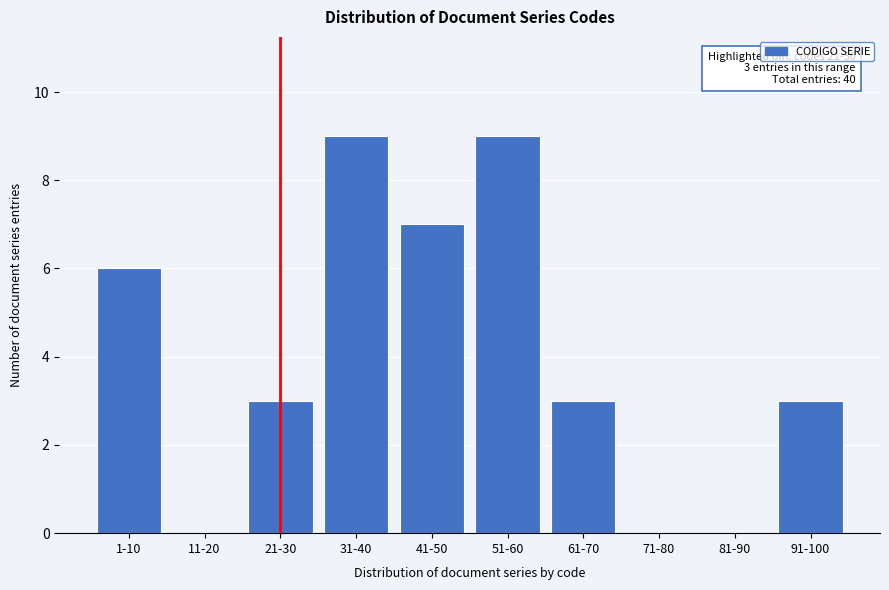

Reading left to right, extract all data points from this chart.

1-10=6	11-20=0	21-30=3	31-40=9	41-50=7	51-60=9	61-70=3	71-80=0	81-90=0	91-100=3